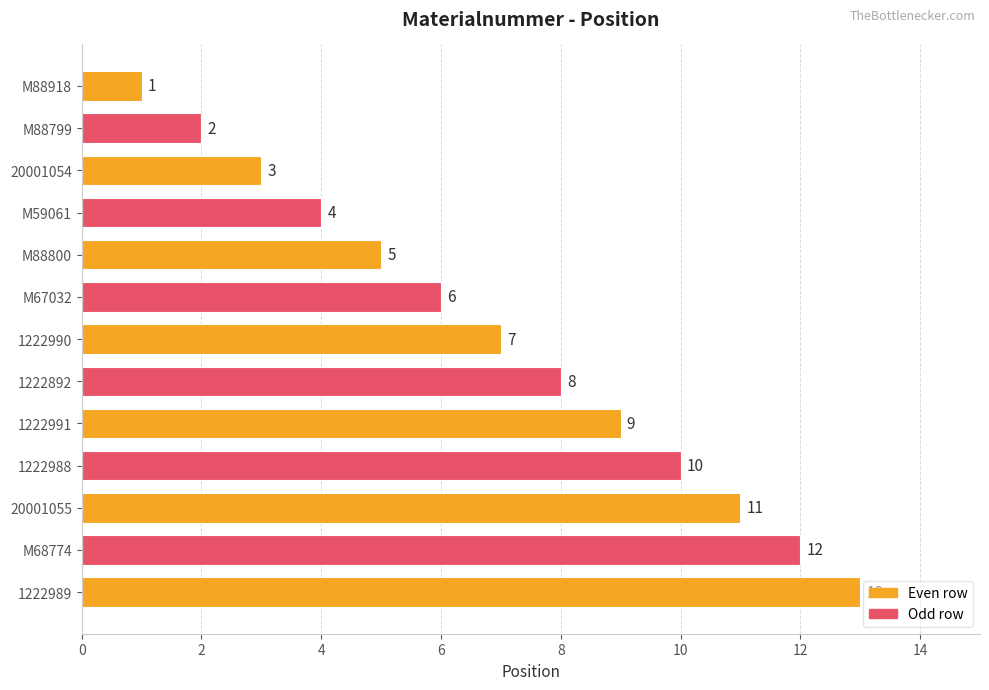

True or false: the data shows 2 at 1222892.

False